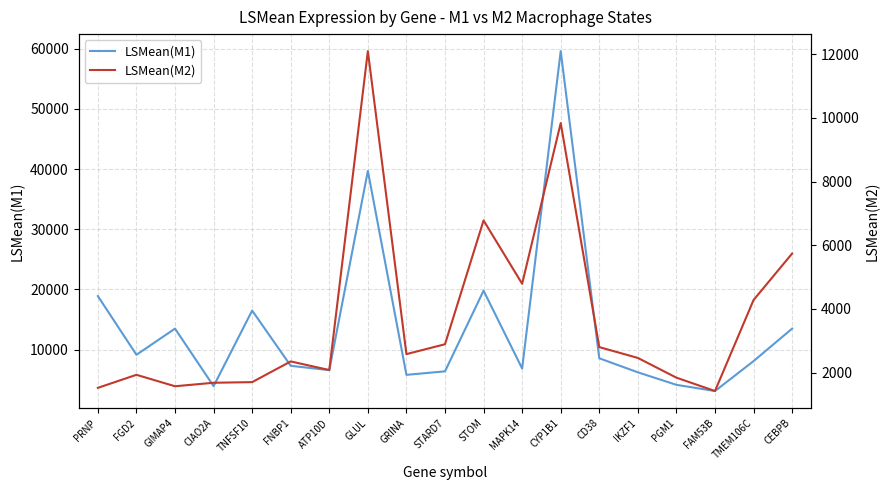

Which series has the largest total across all categories?

LSMean(M1)